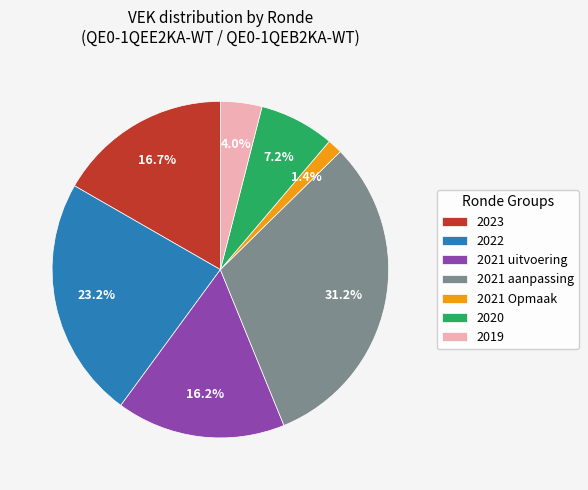

What is the smallest slice in the pie chart?

2021 Opmaak